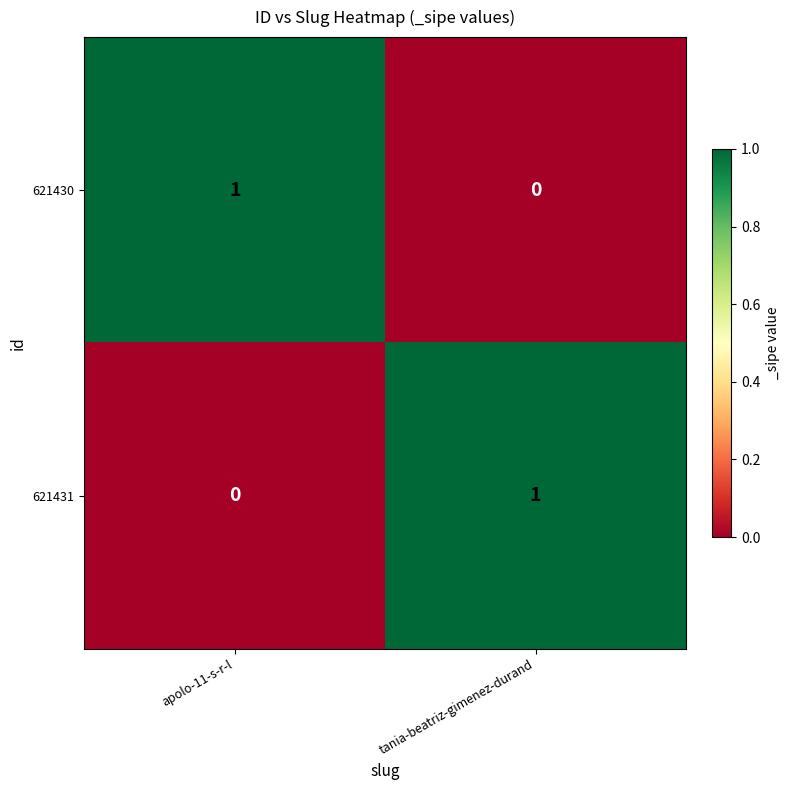

At which label is 621430 closest to 0?

tania-beatriz-gimenez-durand